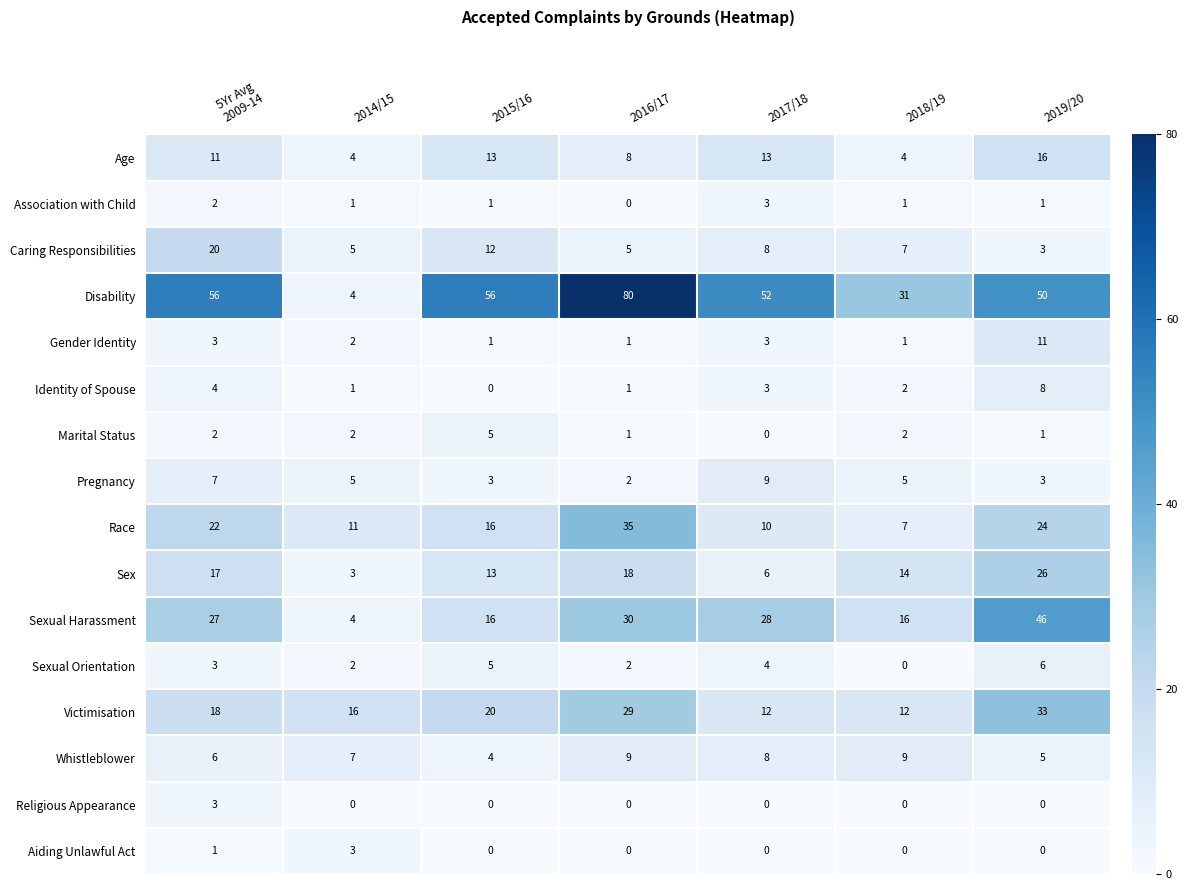

Which series has the largest total across all categories?

Disability